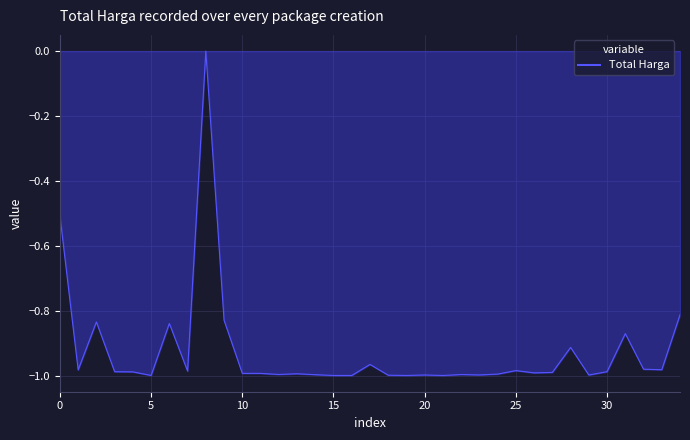

Reading left to right, transcribe all the data shown in this chart.

-0.5	-1.0	-0.8	-1.0	-1.0	-1.0	-0.8	-1.0	0.0	-0.8	-1.0	-1.0	-1.0	-1.0	-1.0	-1.0	-1.0	-1.0	-1.0	-1.0	-1.0	-1.0	-1.0	-1.0	-1.0	-1.0	-1.0	-1.0	-0.9	-1.0	-1.0	-0.9	-1.0	-1.0	-0.8